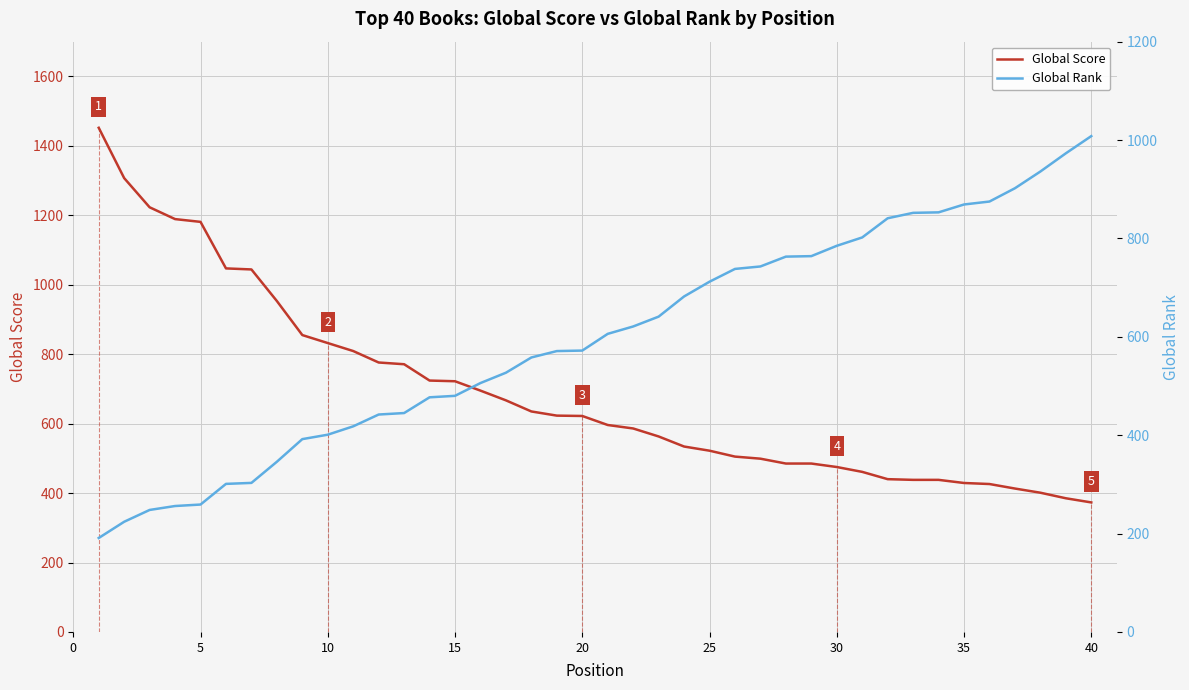

What is the highest value of the Global Score series?

1452